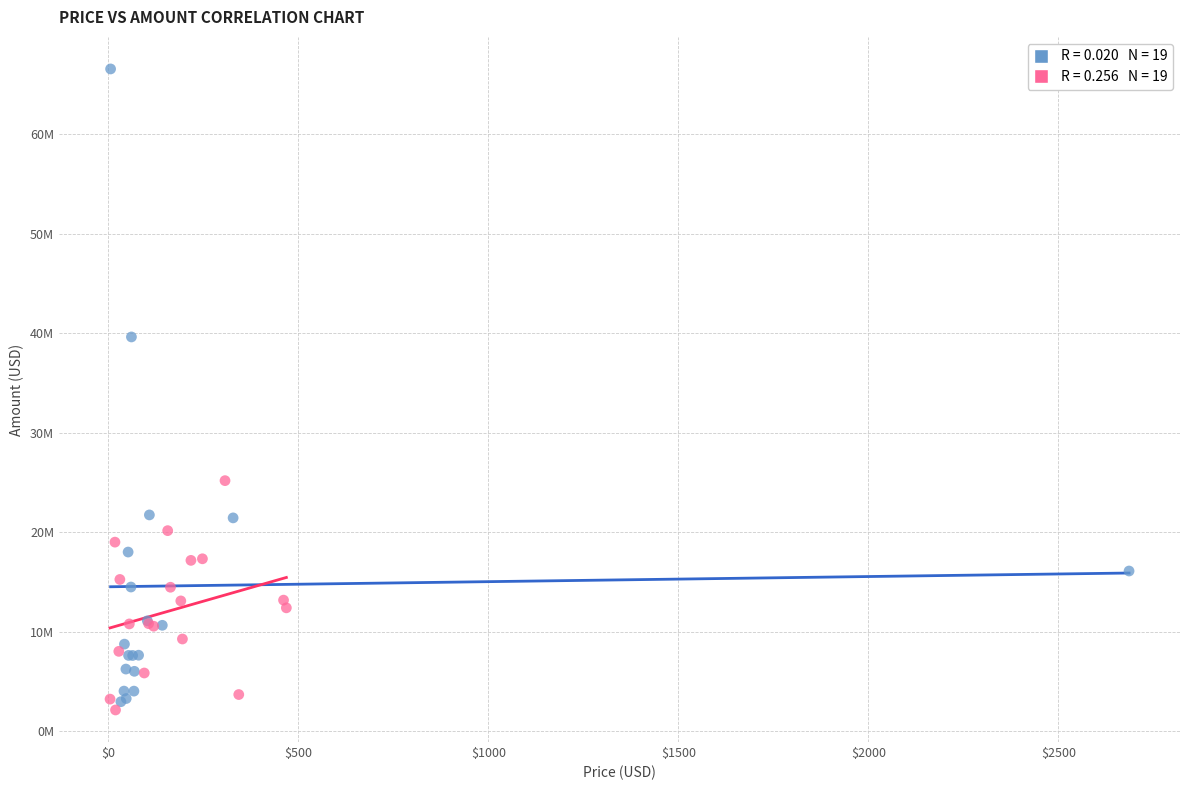

Which series has the largest Y range (max minus min)?

Common Stocks (Set 1)